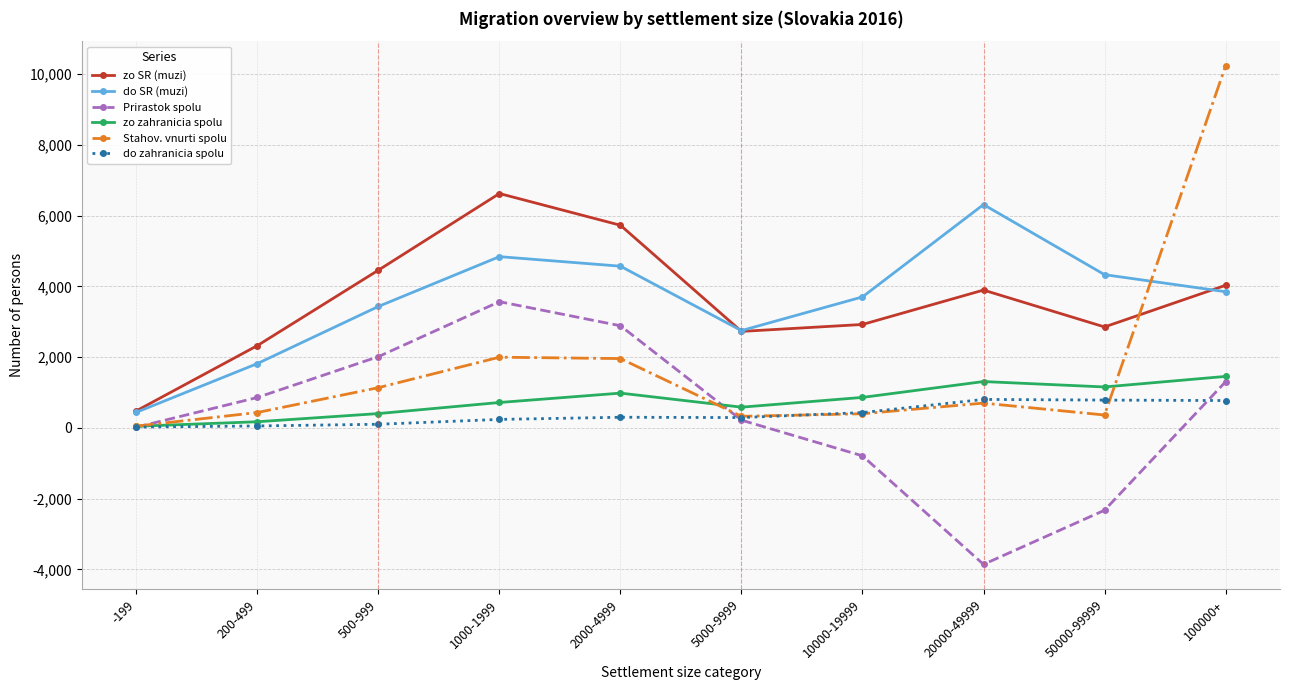

In do SR (muzi), how many points are higher than both neighbors (excluding endpoints)?

2